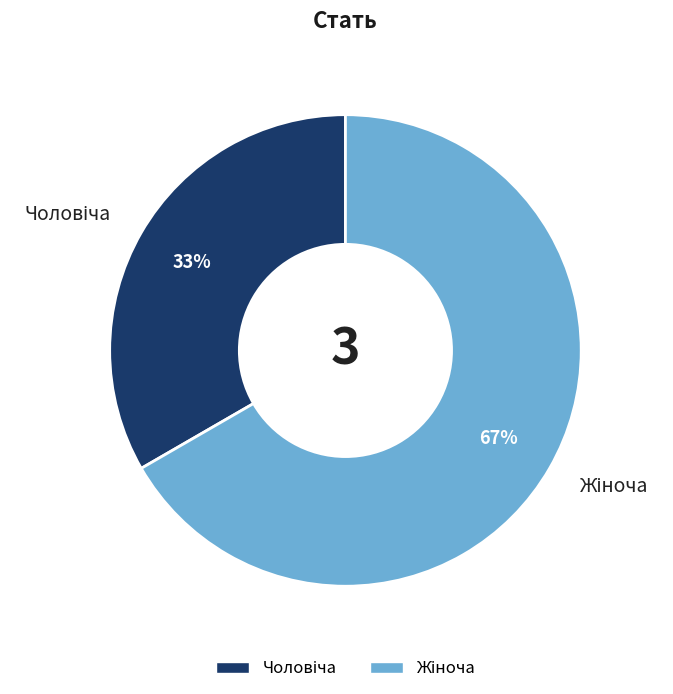

Does any single category account for the majority?

Yes